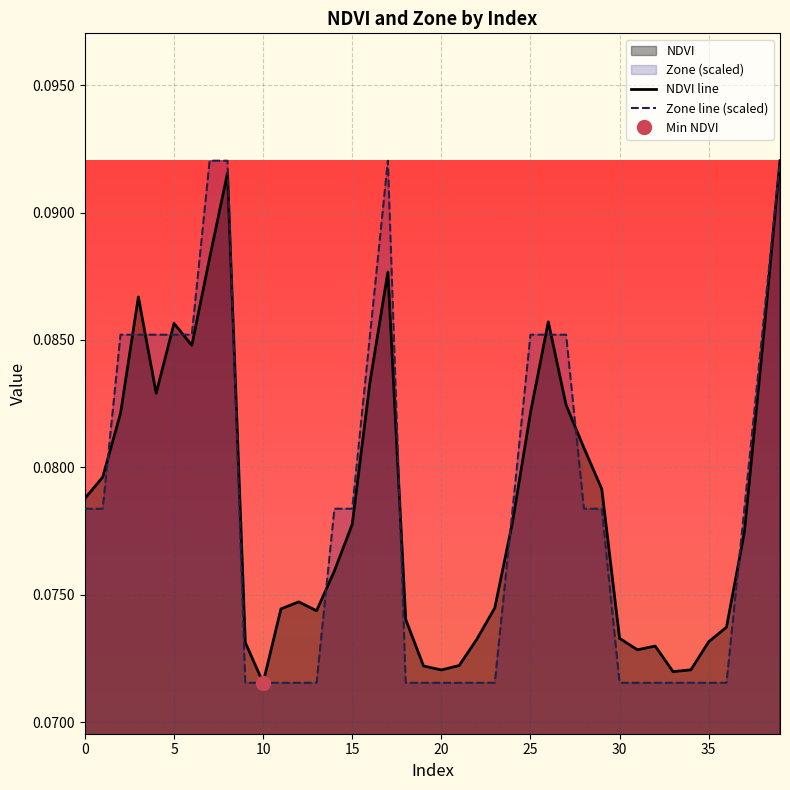

At which label is Zone closest to 0?

9